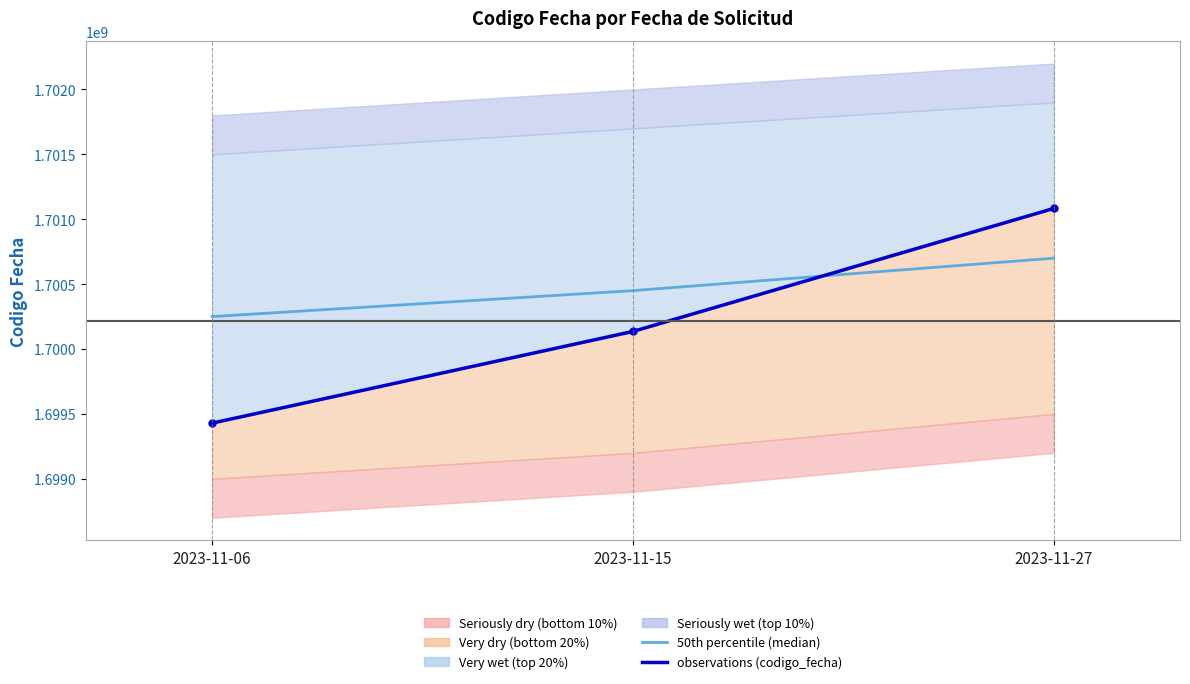

Rank the series by their maximum value, from lowest to highest.

50th percentile (median), observations (codigo_fecha)